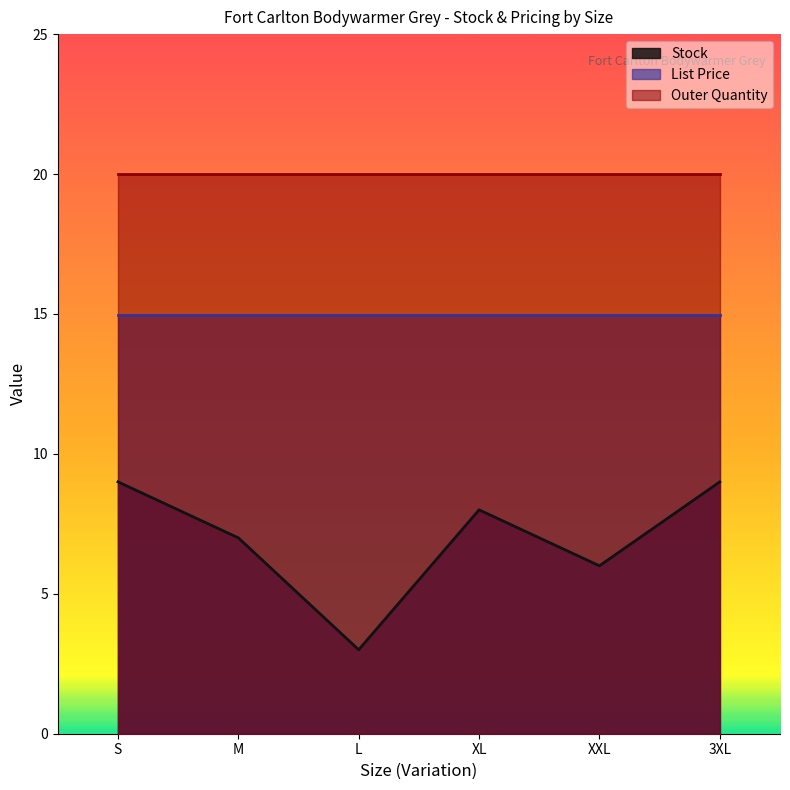

What is the sum of all Outer Quantity values?

120.0